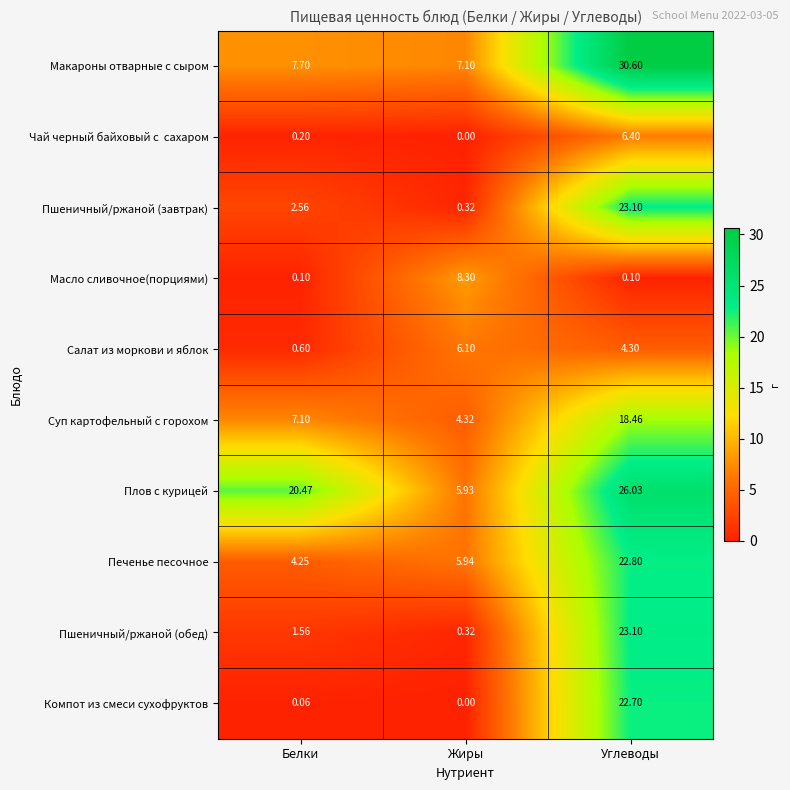

Where is Макароны отварные с сыром nearest to the value 18?

Белки